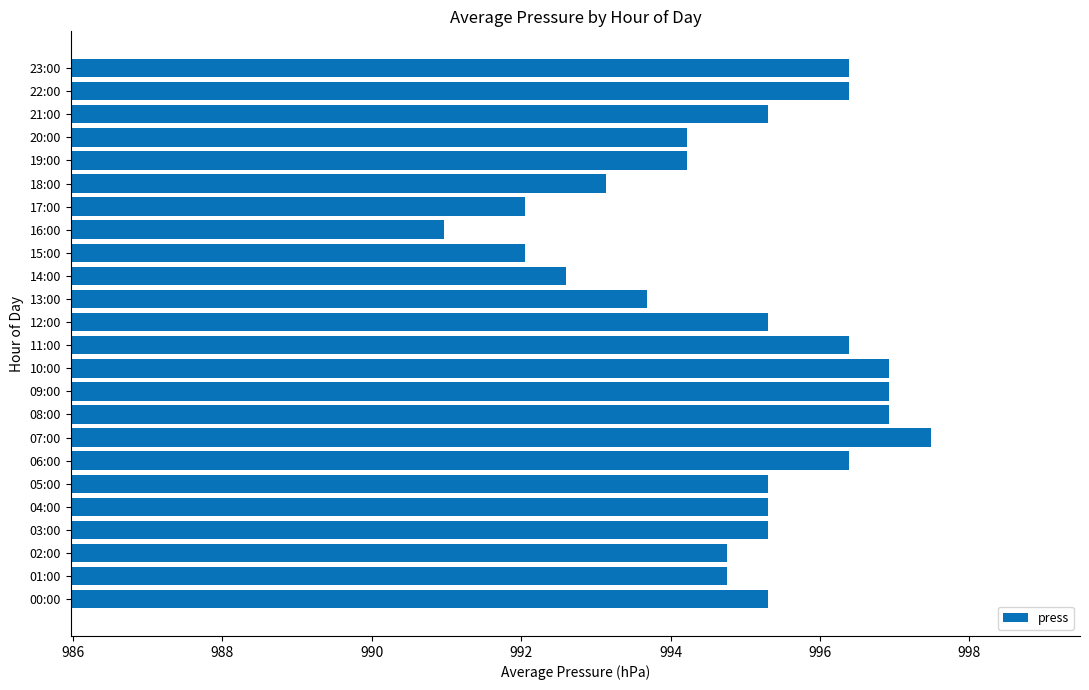

What is the change in value from 08:00 to 14:00?

-4.3